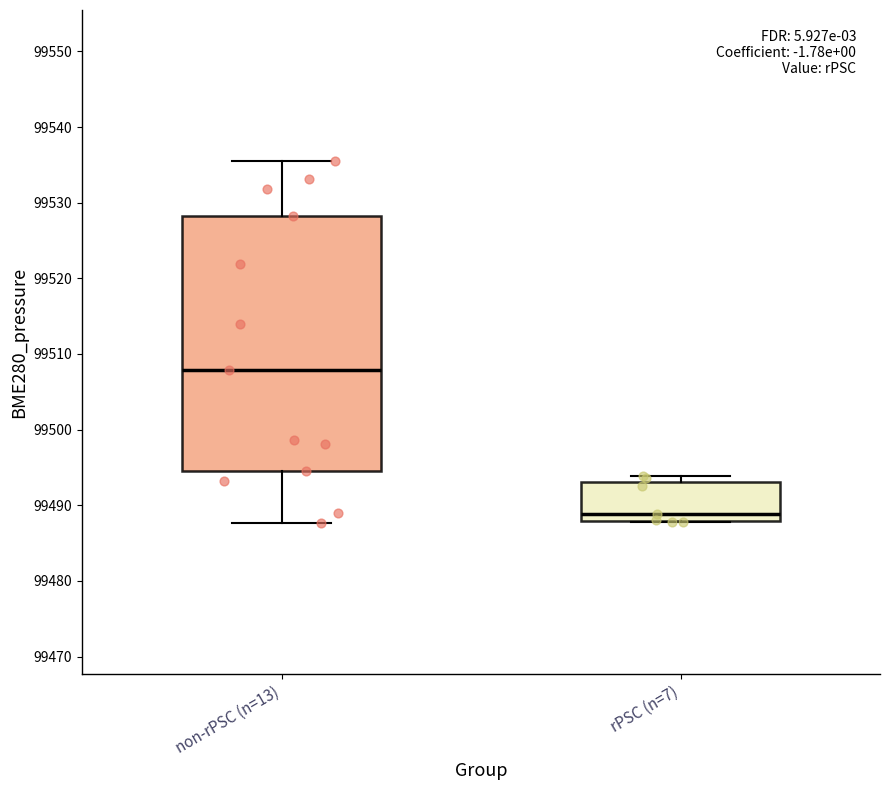

Where does the lower whisker of the box for non-rPSC (n=13) end on the y-axis? The values are not printed on the chart, so give them approximately, as read against the axis.

99488